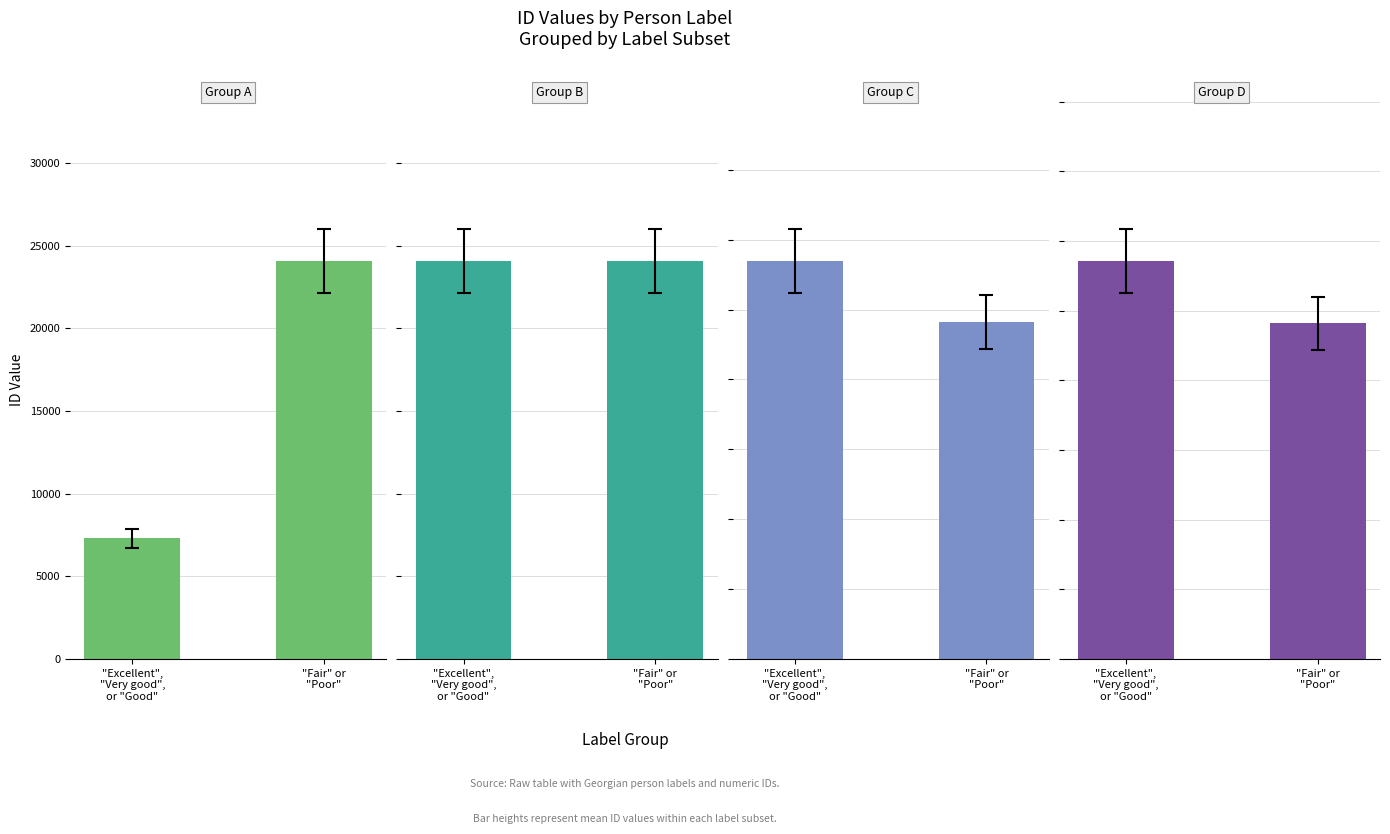

At which category does the chart reach its peak across all series?

"Excellent",
"Very good",
or "Good"